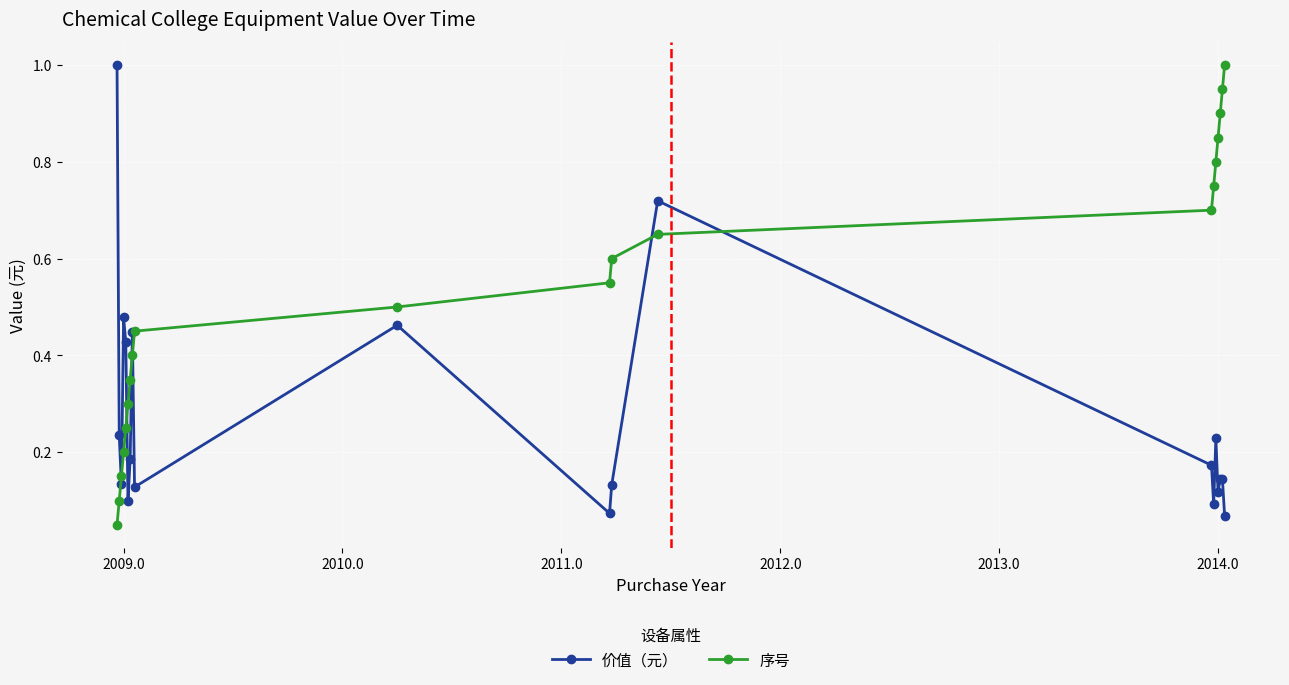

In 价值（元）, how many points are lower than both neighbors (excluding endpoints)?

6